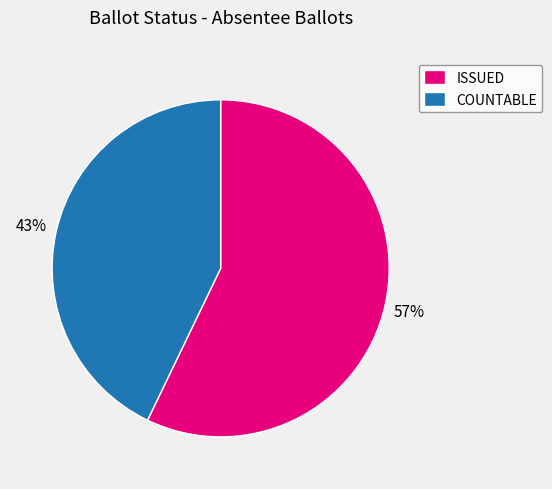

To the nearest percent, what is the average slice percentage?

50%